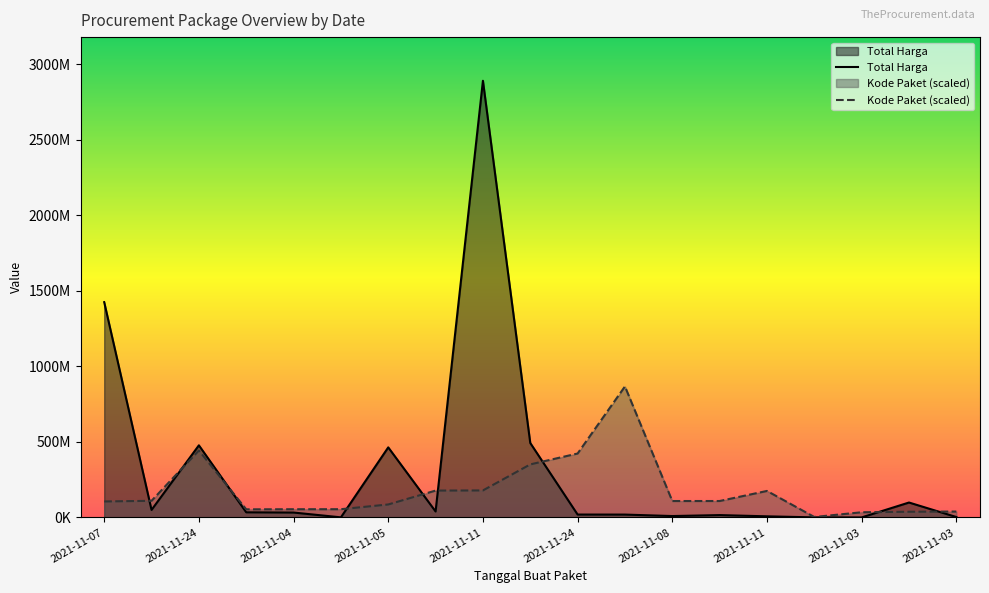

How many values in the Total Harga series exceed 32441200?

9